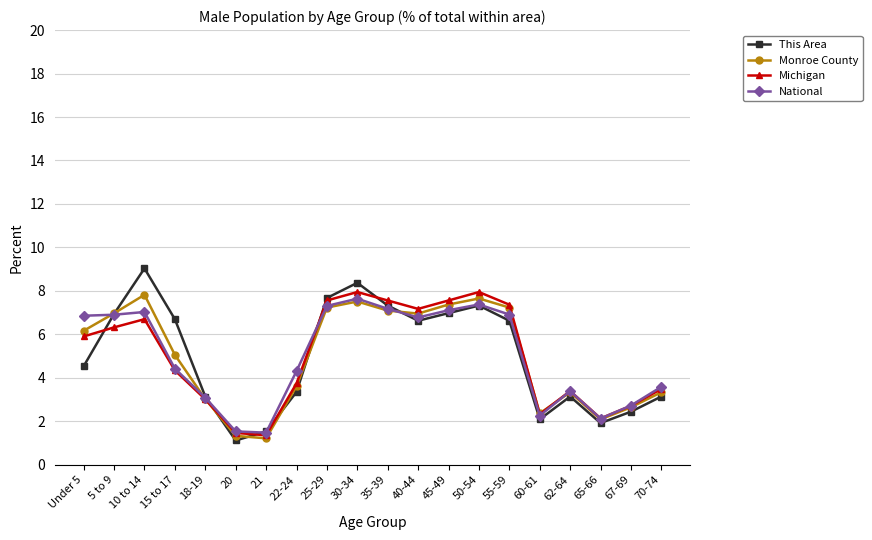

What is the difference between the highest and lowest values at 45-49?

0.6